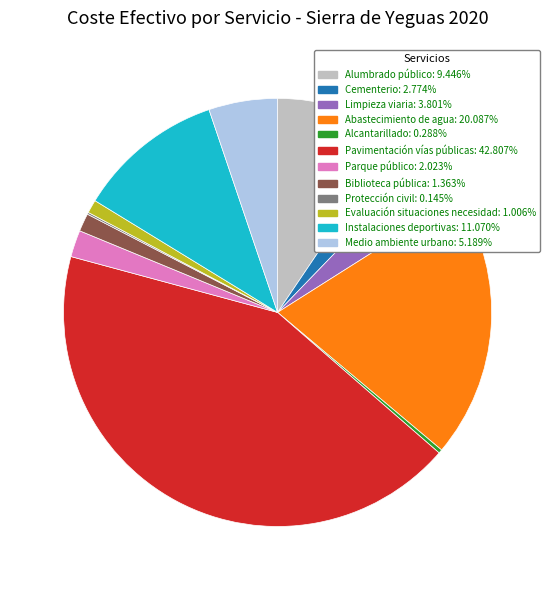

Do Pavimentación vías públicas and Parque público together represent more than half of the pie?

No